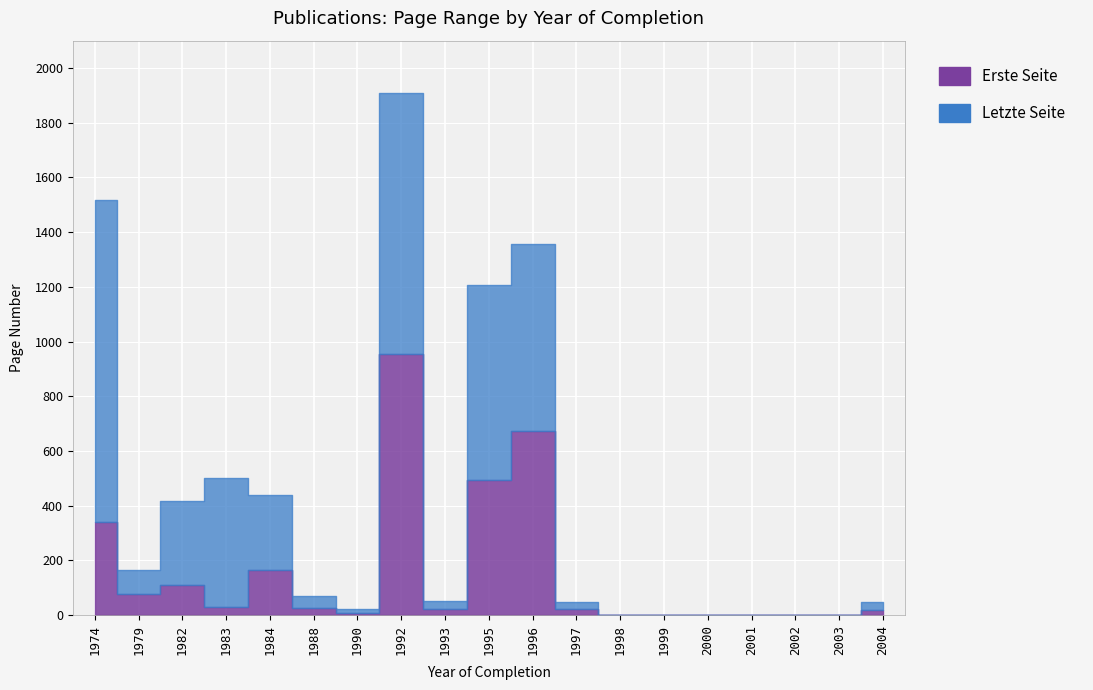

How many interior local valleys does the Erste Seite series have?

4